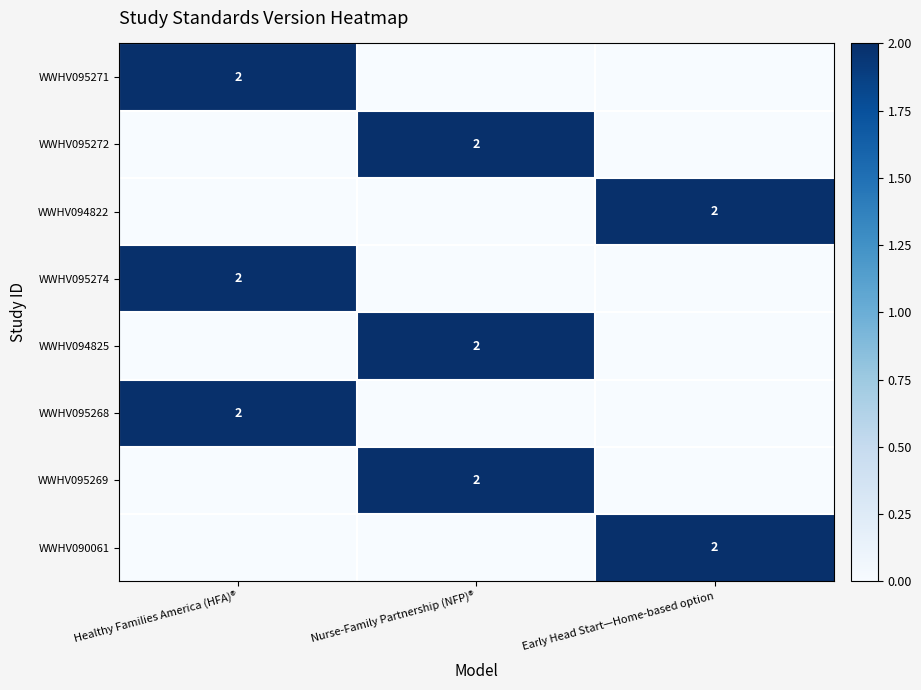

True or false: WWHV095271 has a value of 1 at Healthy Families America (HFA)®.

False